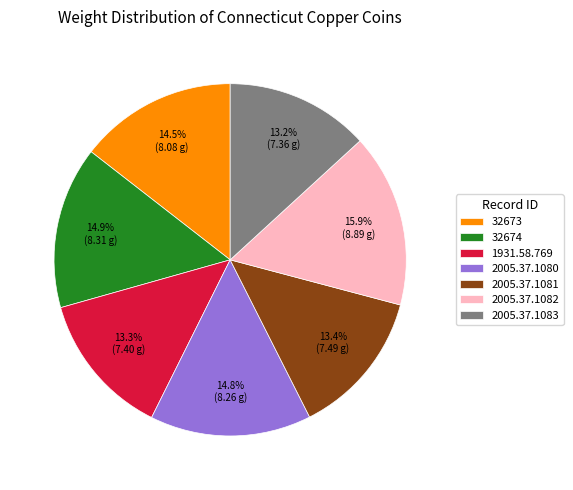

Is 1931.58.769 the majority of the pie?

No